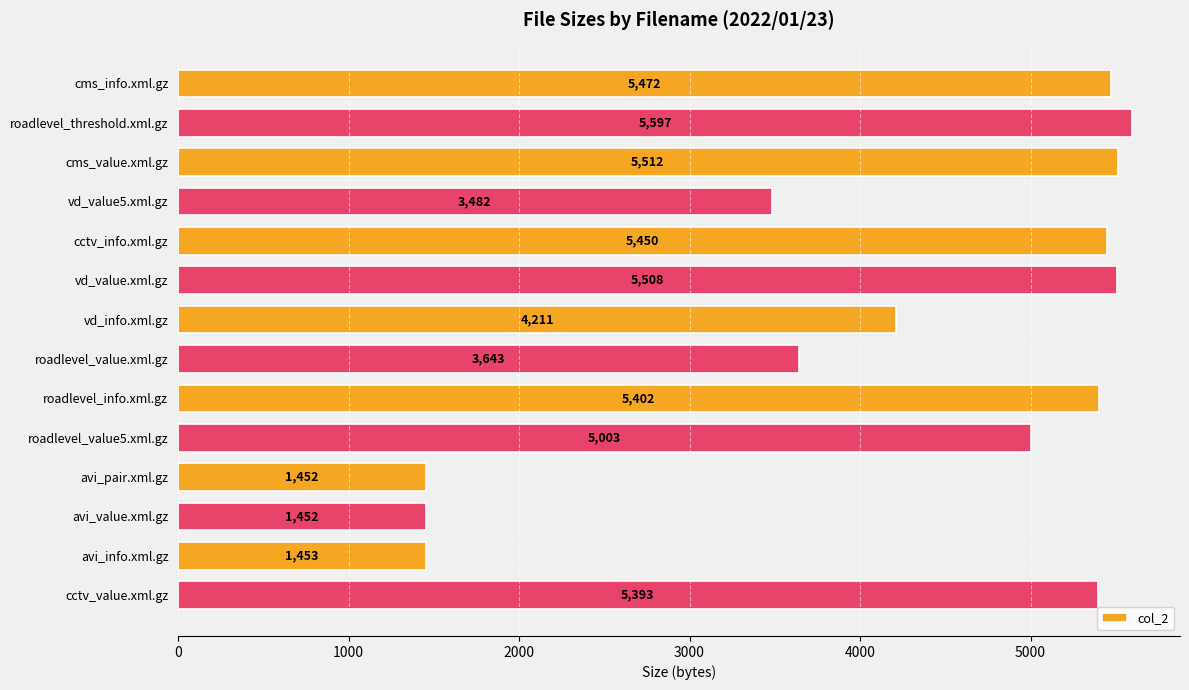

Reading bottom to top, list all the values displayed in this chart.

cctv_value.xml.gz=5393	avi_info.xml.gz=1453	avi_value.xml.gz=1452	avi_pair.xml.gz=1452	roadlevel_value5.xml.gz=5003	roadlevel_info.xml.gz=5402	roadlevel_value.xml.gz=3643	vd_info.xml.gz=4211	vd_value.xml.gz=5508	cctv_info.xml.gz=5450	vd_value5.xml.gz=3482	cms_value.xml.gz=5512	roadlevel_threshold.xml.gz=5597	cms_info.xml.gz=5472